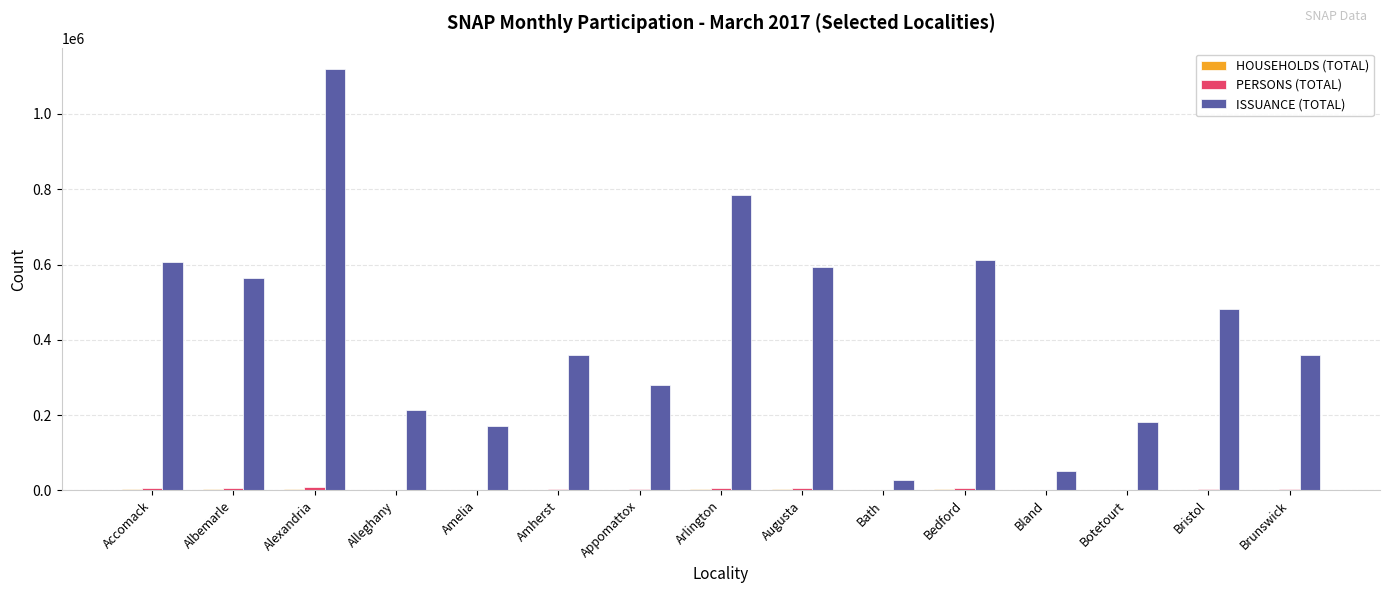

The value of ISSUANCE (TOTAL) at Amelia is 63154. True or false?

False